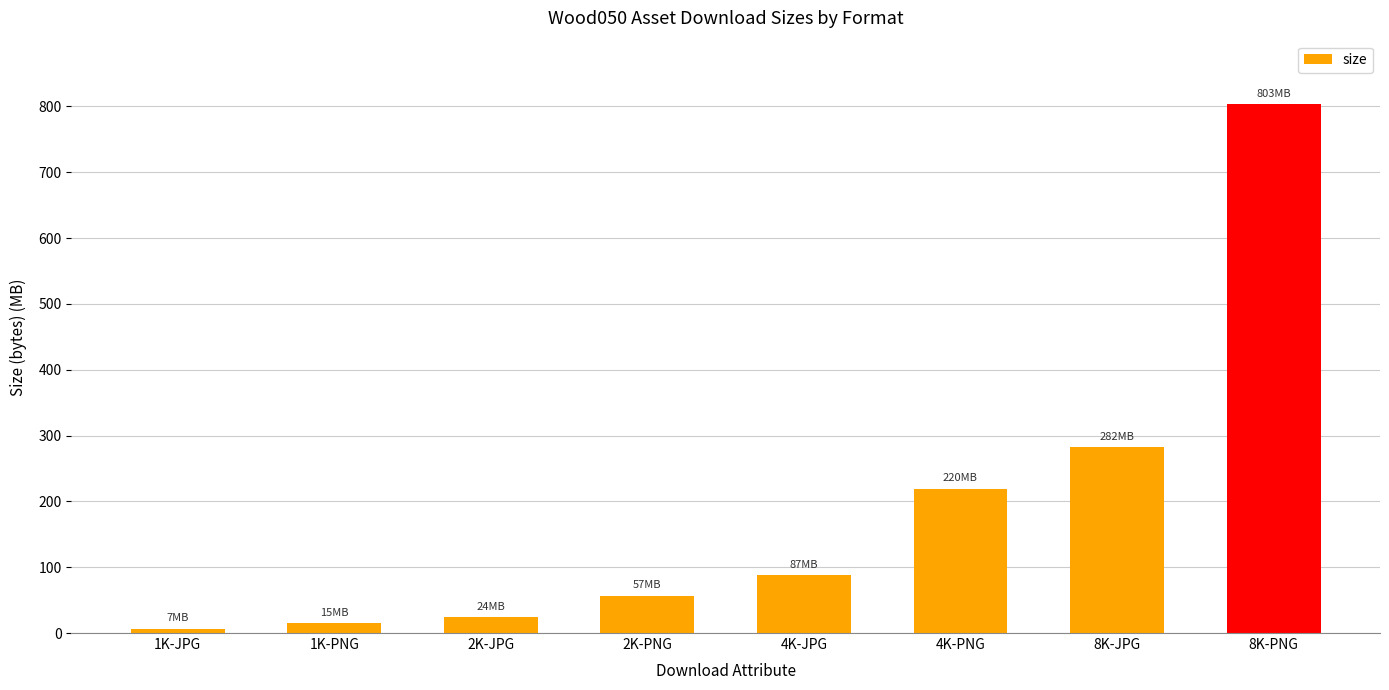

What is the change in value from 1K-JPG to 2K-PNG?

+52774497